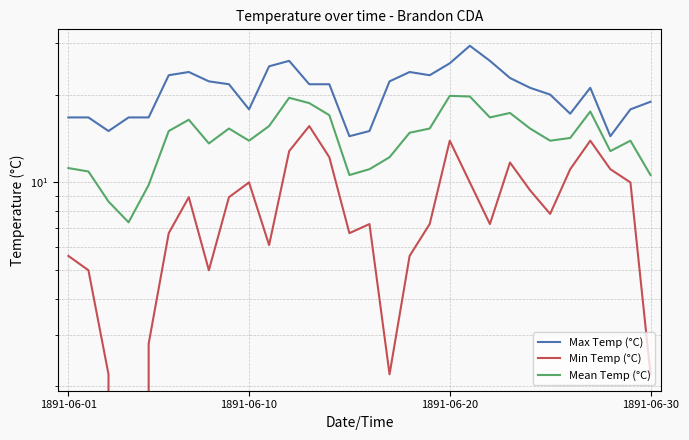

True or false: Mean Temp (°C) has a value of 18.1 at 14.

False